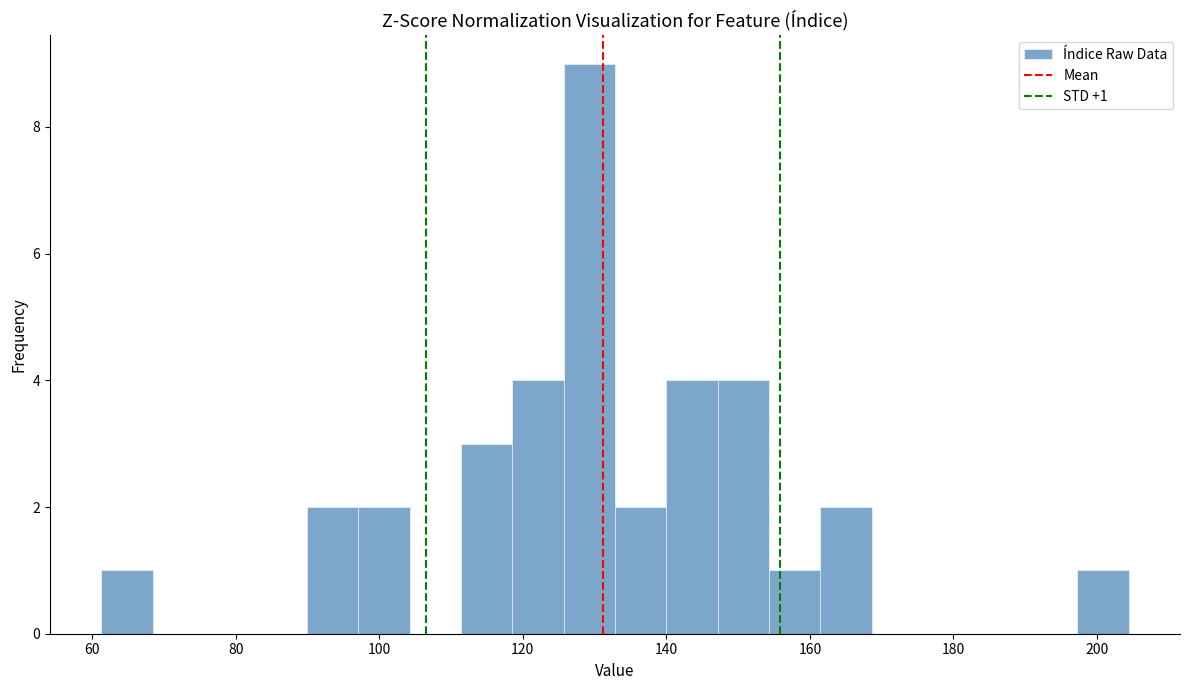

Read against the x-axis, roughly where is the centre of the tallest bar?

130